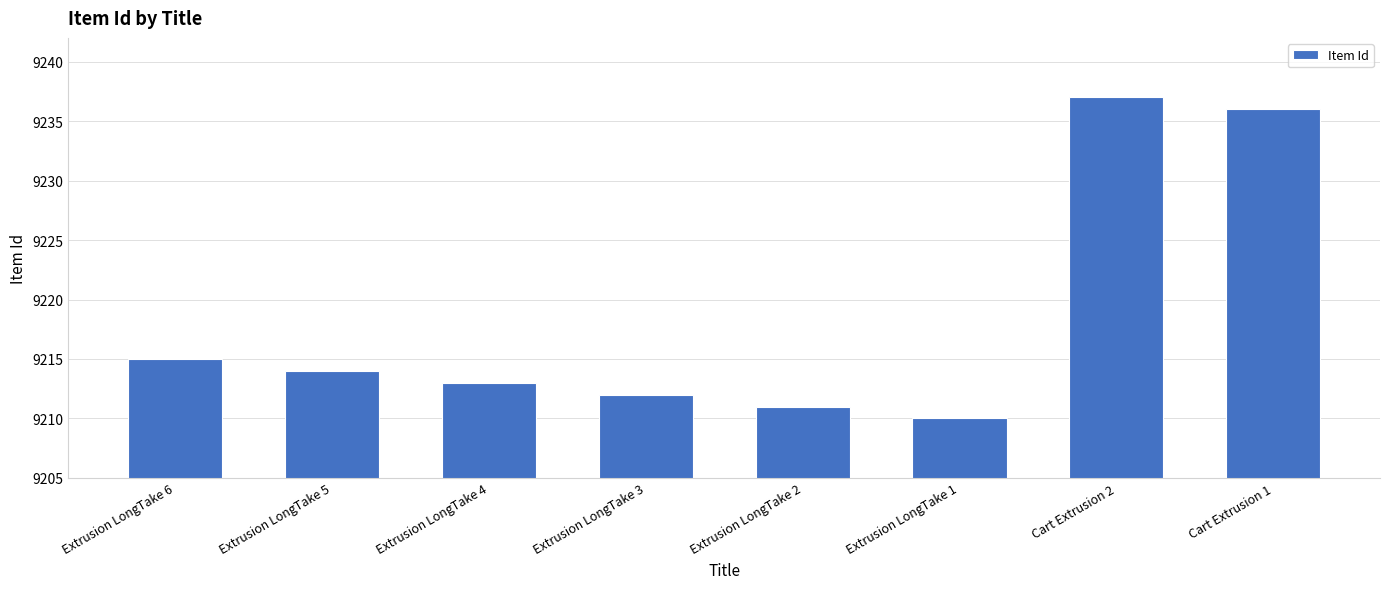

How many bars are there in total?

8